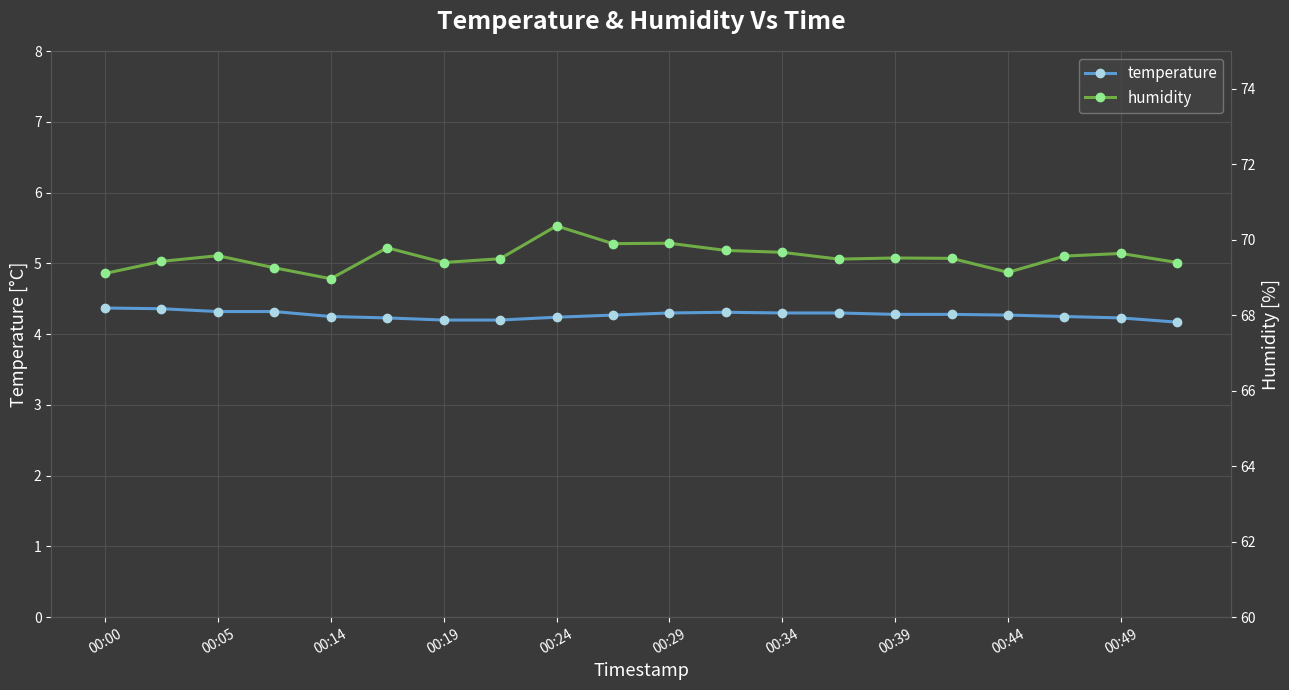

What is the highest value of the temperature series?

4.4